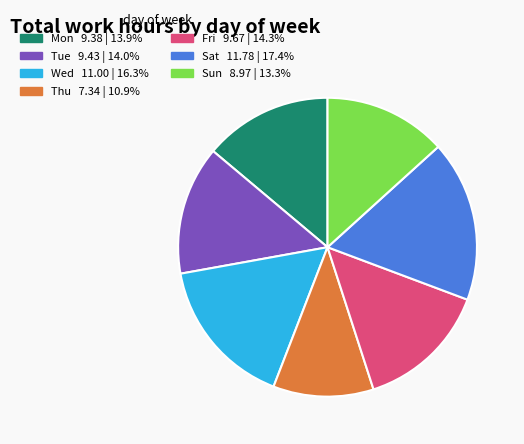

What is the largest slice in the pie chart?

Sat